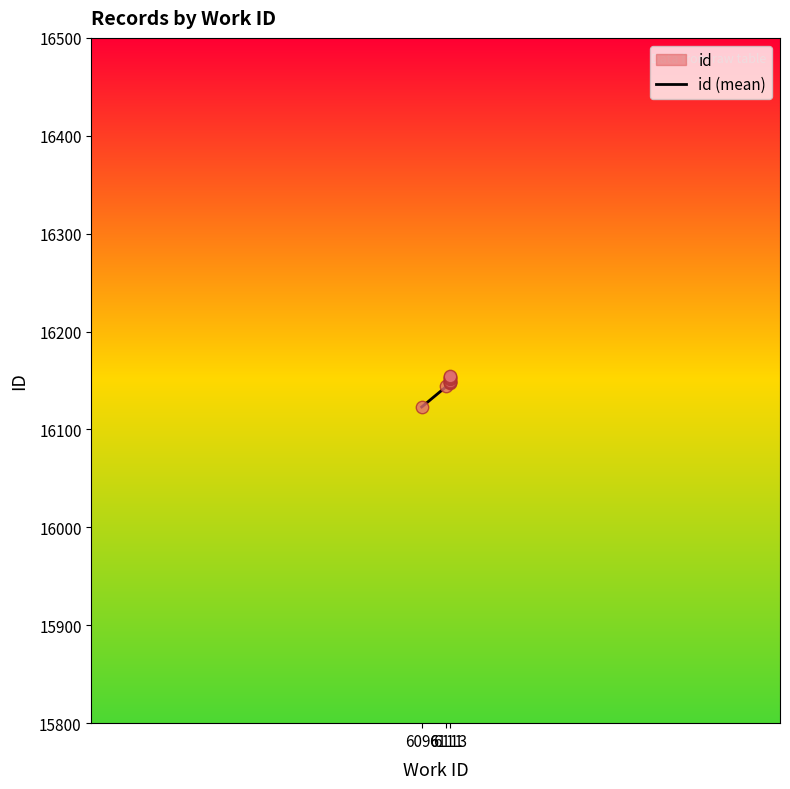

What is the change in value from 6096 to 6111?

+21